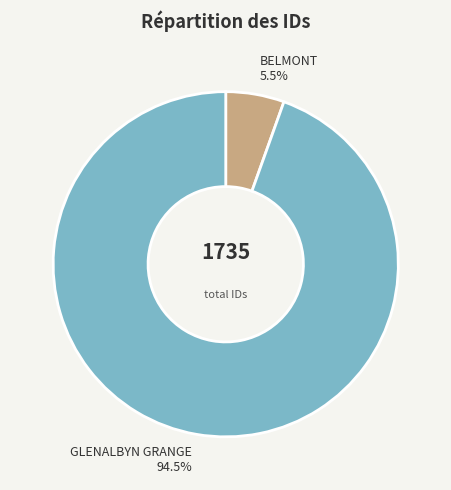

Is there a majority slice in this chart?

Yes